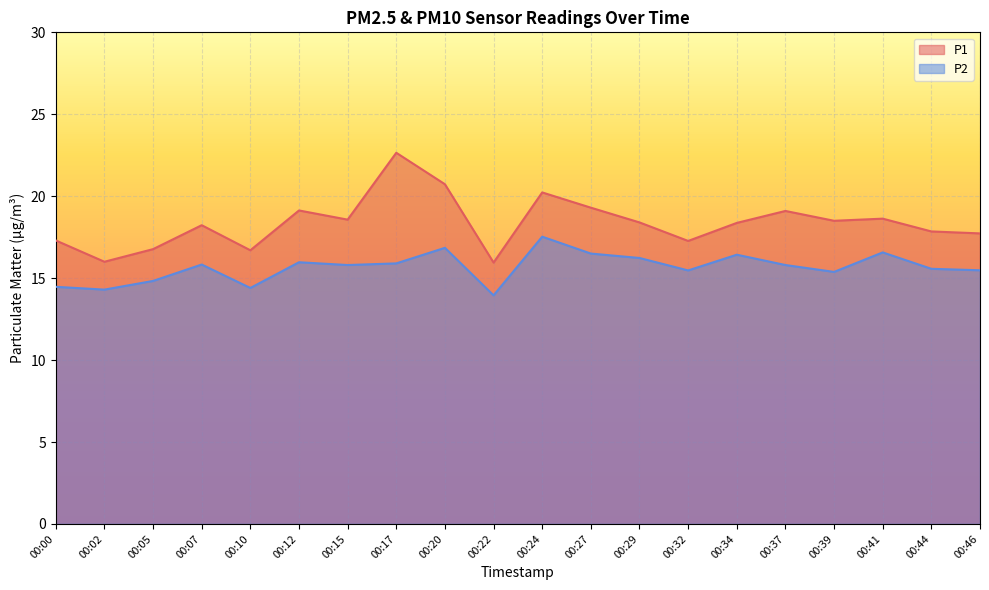

Is it true that P1 equals 17.3 at 00:32?

True